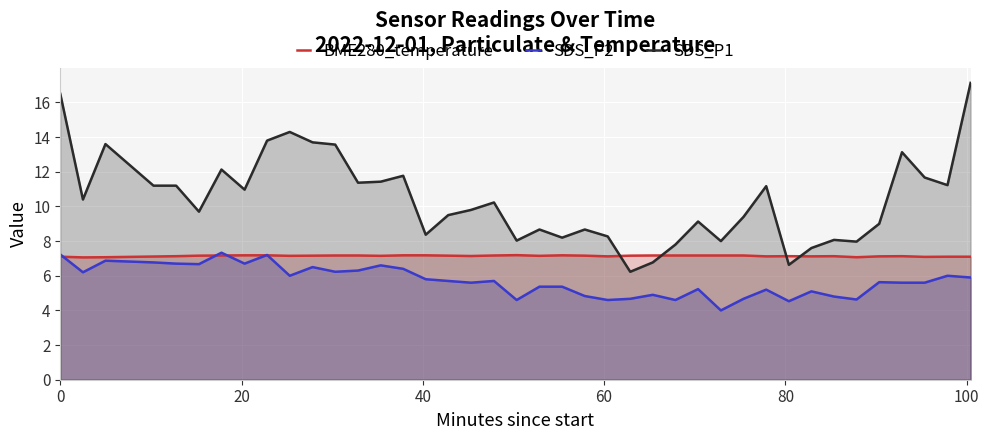

What is the minimum value shown in the chart?

4.0